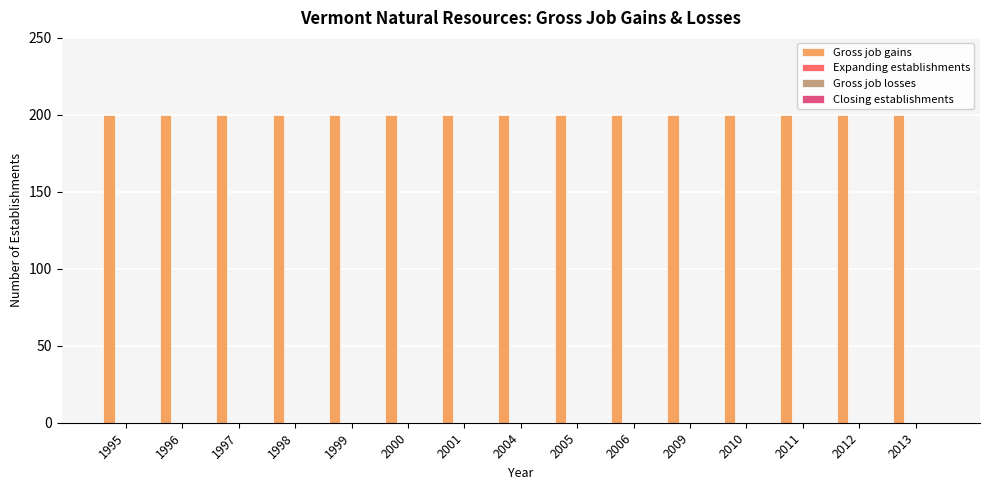

Is it true that Gross job losses equals 0 at 1995?

True